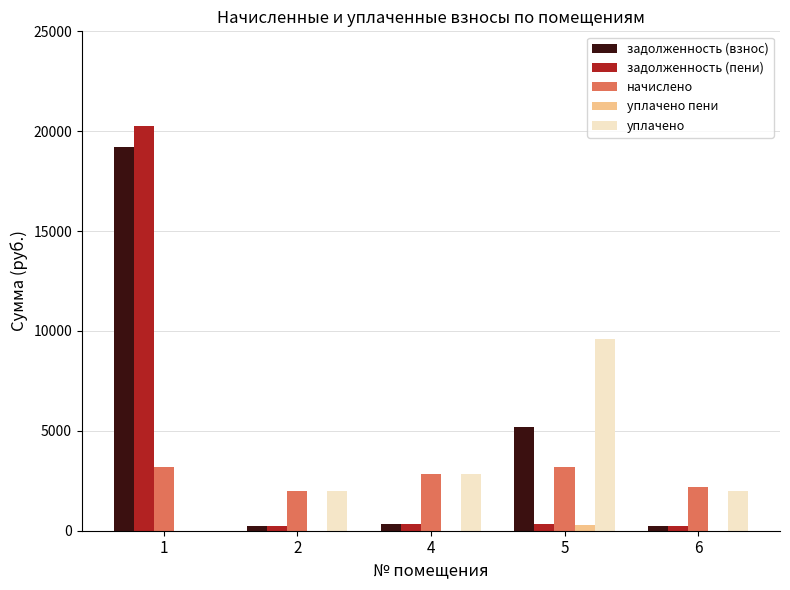

At which category is the sum across all series the highest?

1